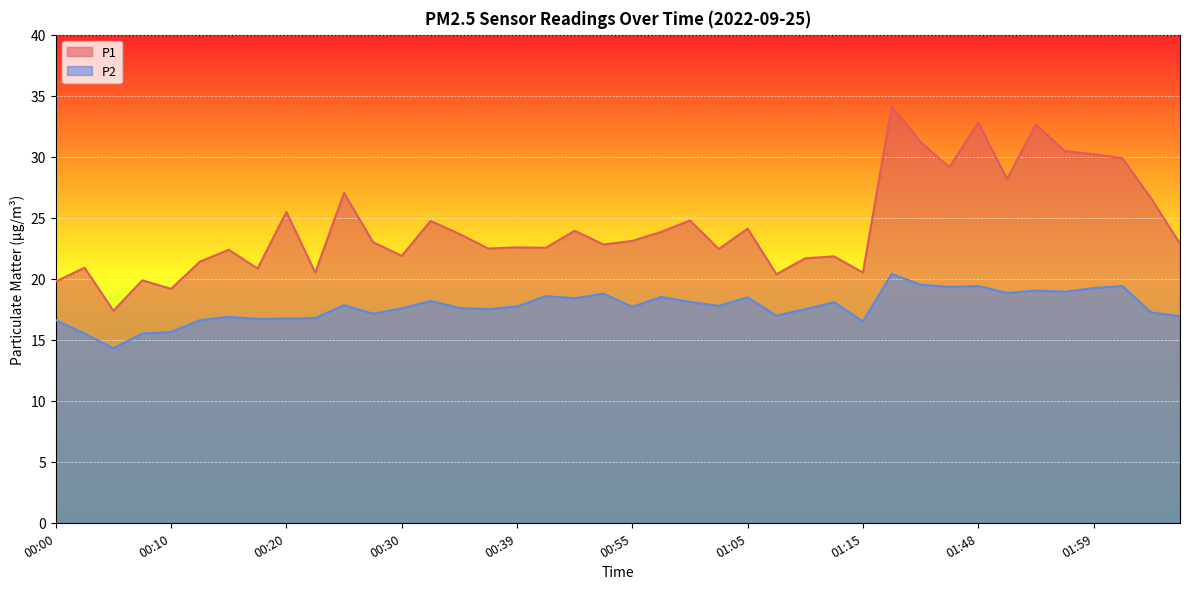

What are all the series names shown in the legend?

P1, P2